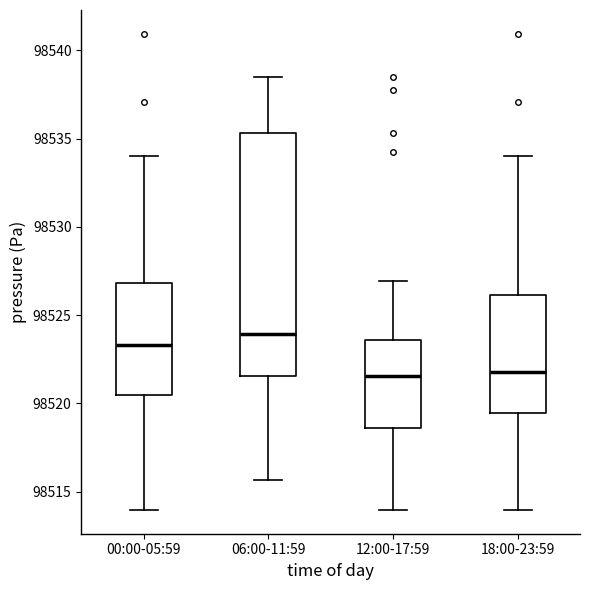

Comparing the boxes themselves (not the whiskers), which one is the tallest?

06:00-11:59